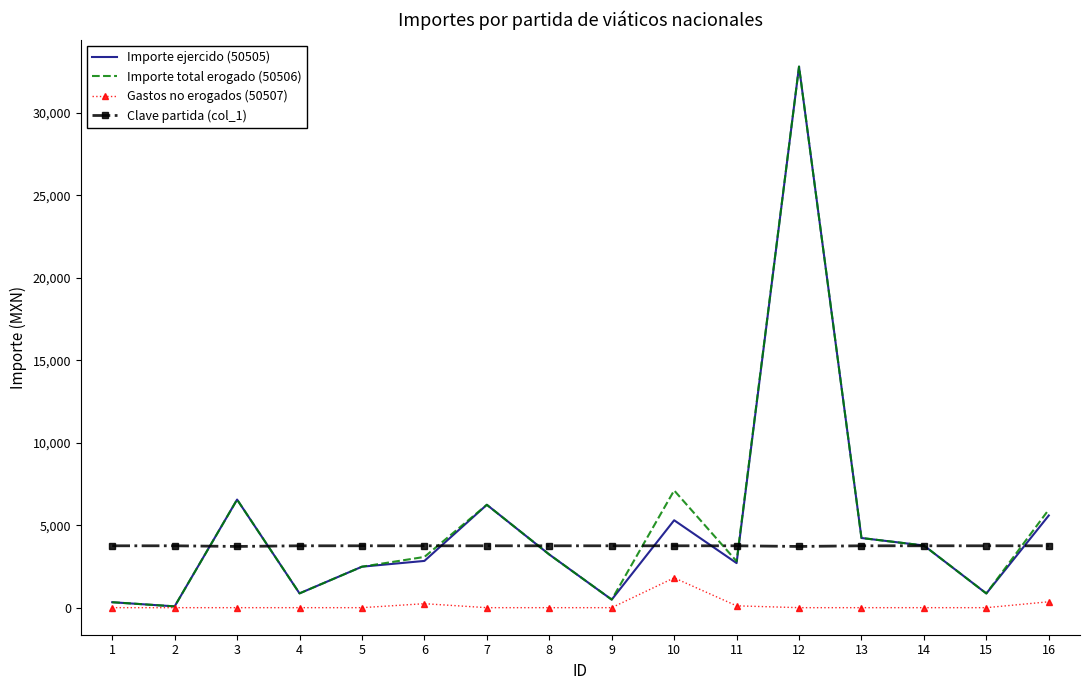

The value of Clave partida (col_1) at 12 is 5281.5. True or false?

False